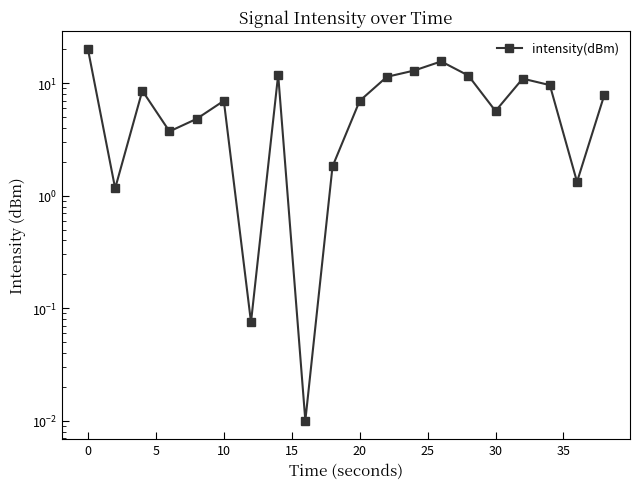

What is the difference between the maximum and minimum values?

20.0